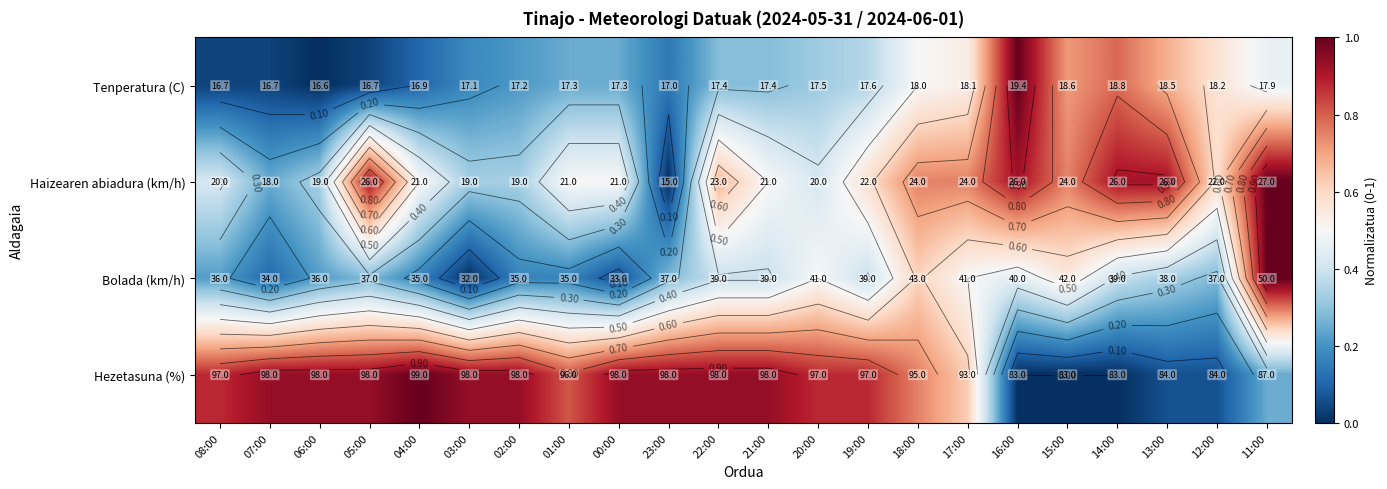

What is the maximum value shown in the chart?

1.0